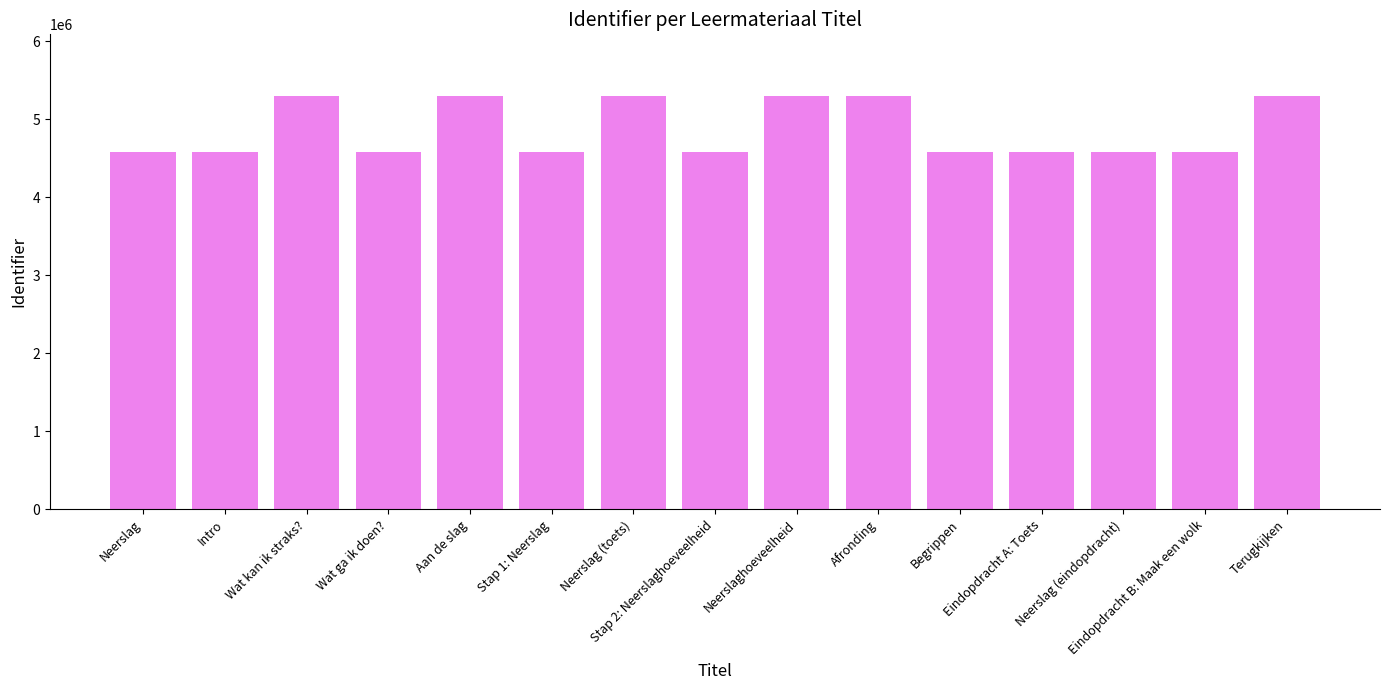

Does the chart contain any negative values?

No